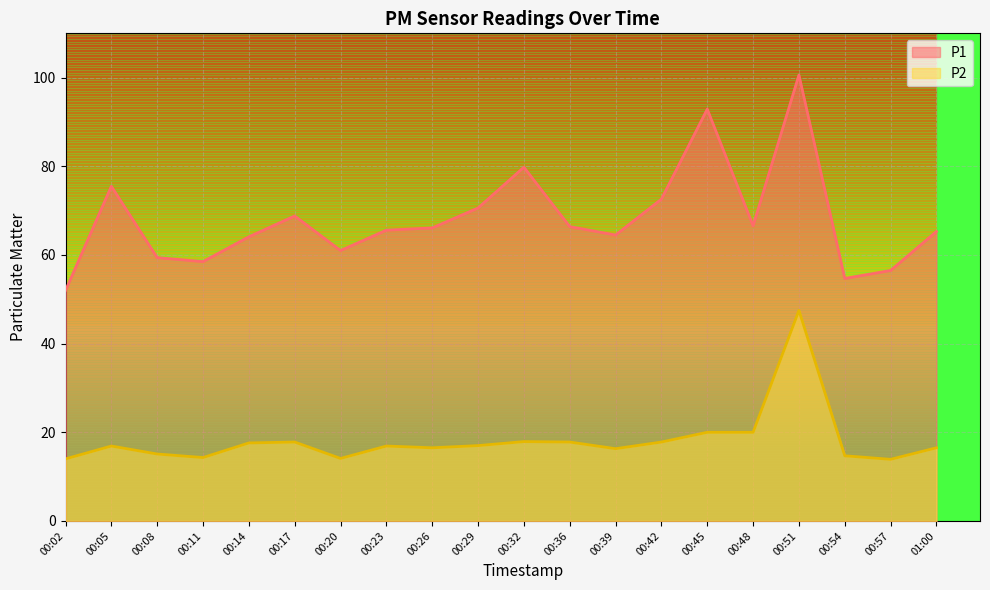

What is the maximum value shown in the chart?

100.6